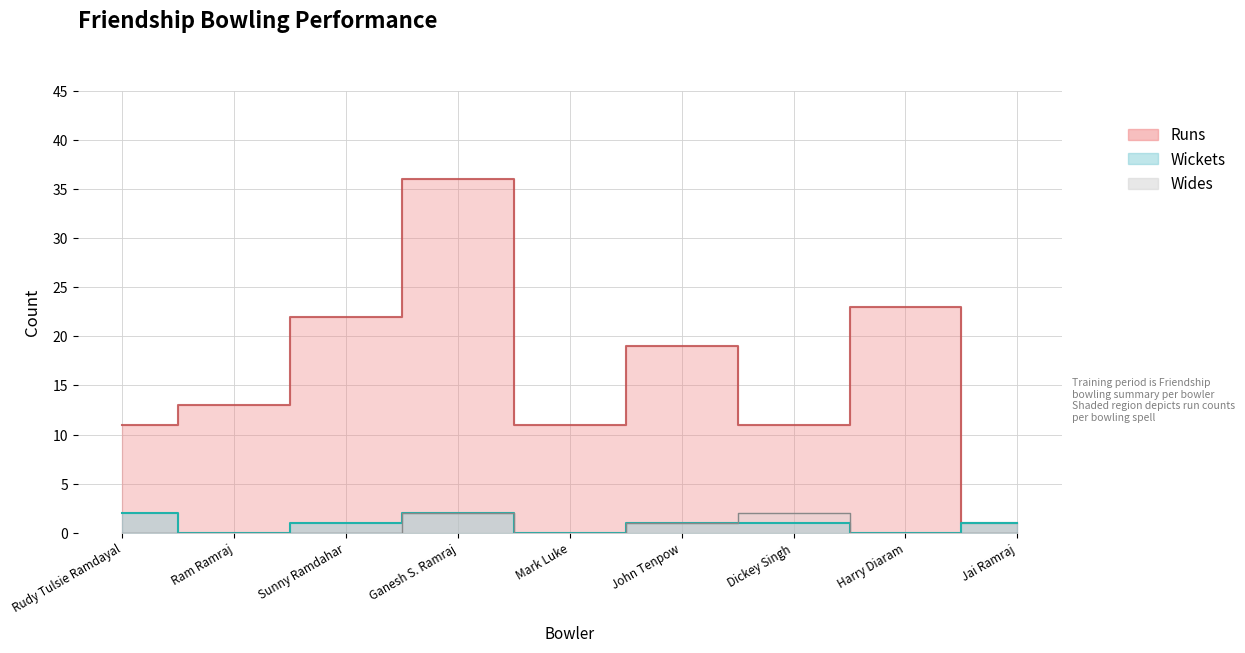

At how many categories does at least one series exceed 29?

1